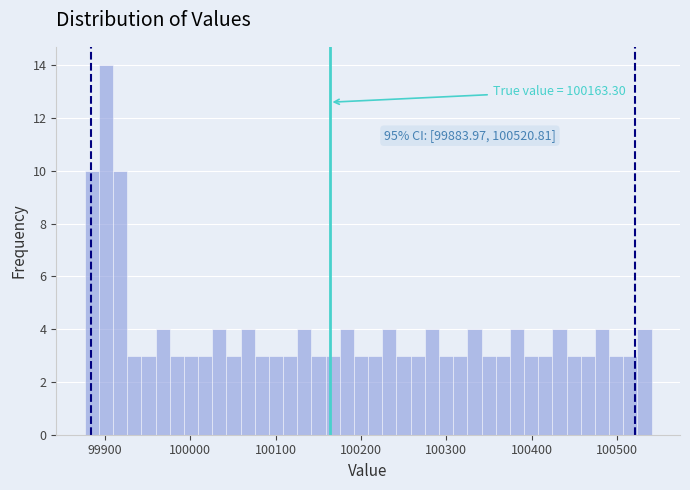

Read against the x-axis, roughly where is the centre of the tallest bar?

99900